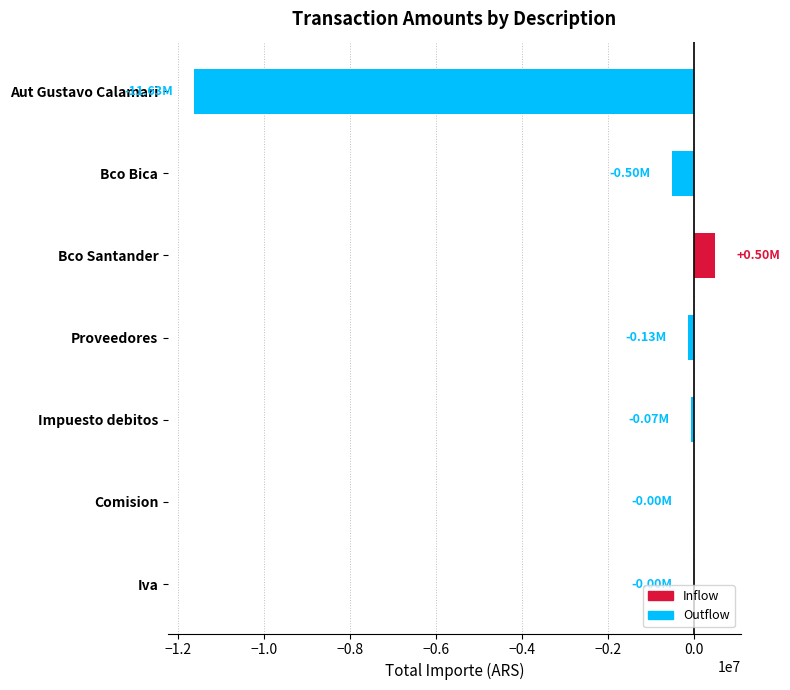

What is the sum of all values?

-11825255.9